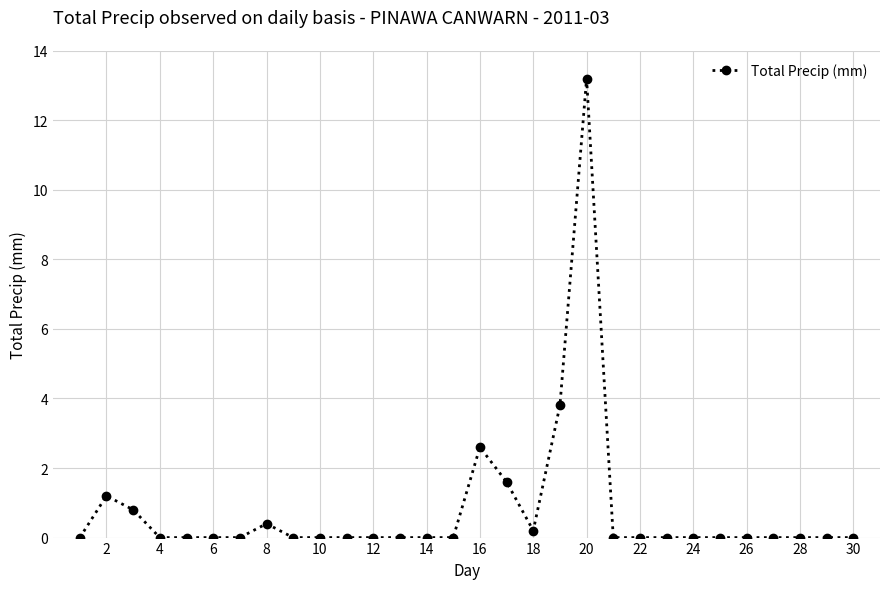

What is the maximum value shown in the chart?

13.2